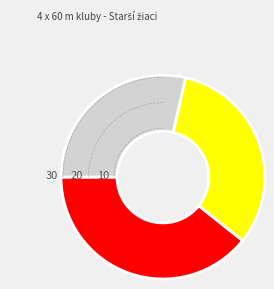

True or false: Kotik, Sokol, Štec, Konfederák accounts for 32% of the total.

True